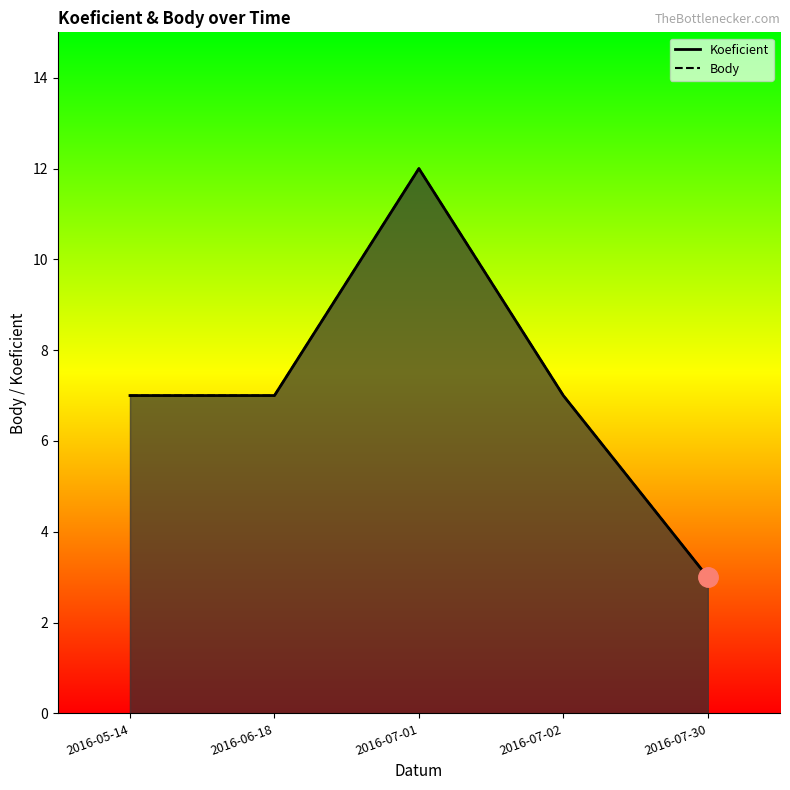

Where does the Body series first go above 7?

2016-07-01